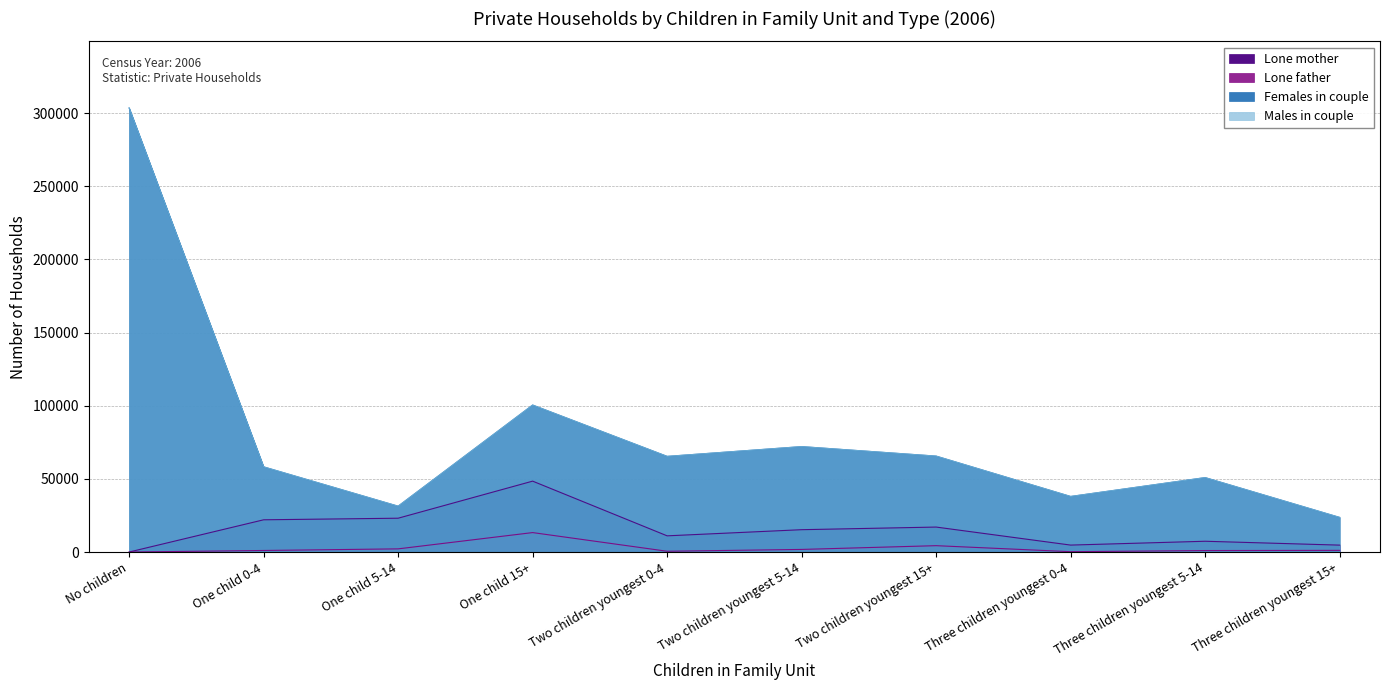

True or false: Lone mother and Males in couple cross at least once.

False